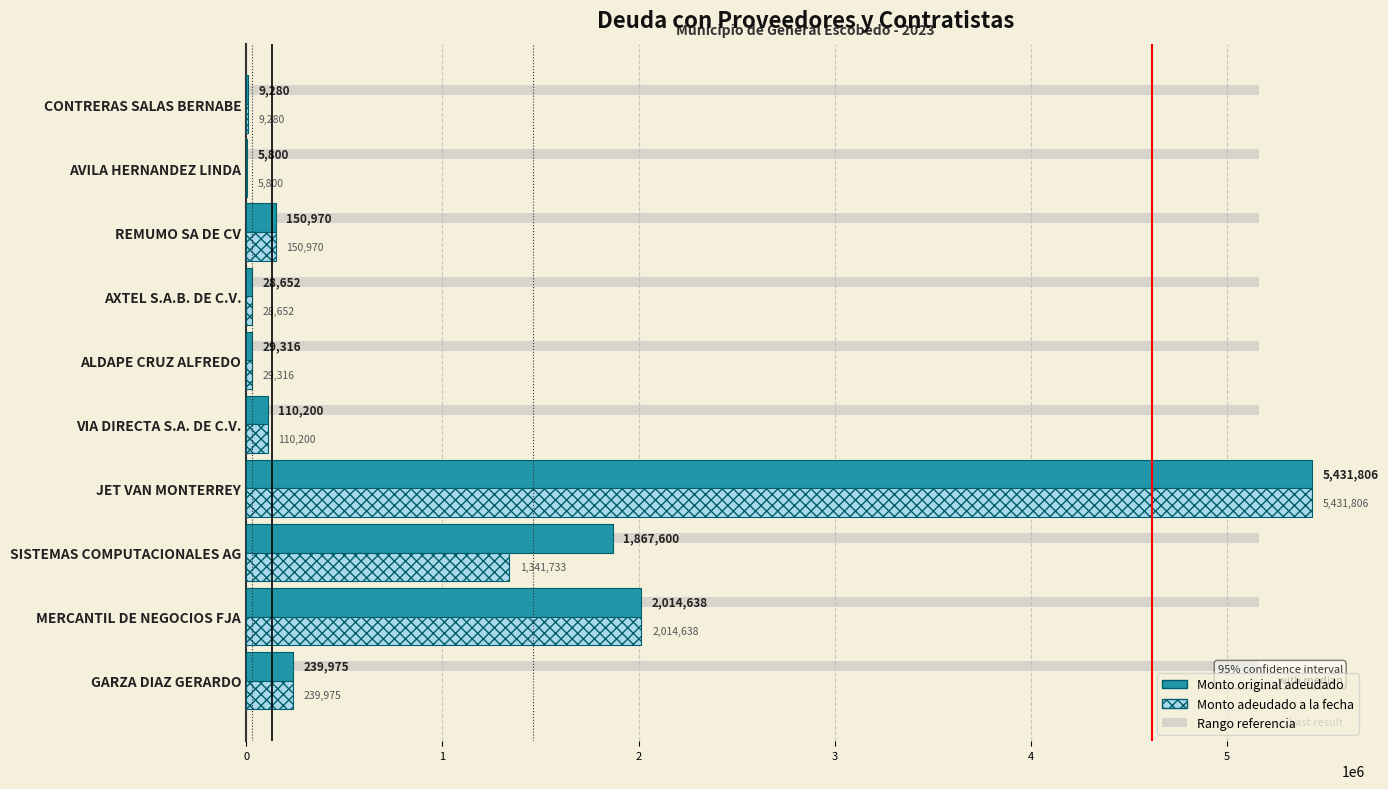

Read the Monto original adeudado value at VIA DIRECTA S.A. DE C.V..

110200.0